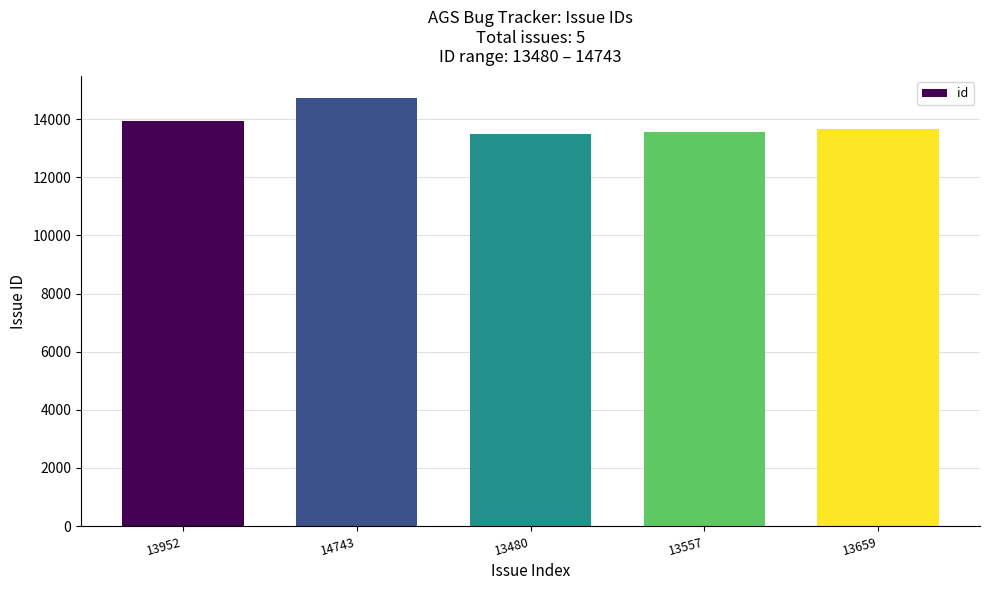

At which label is the value closest to 14111?

13952